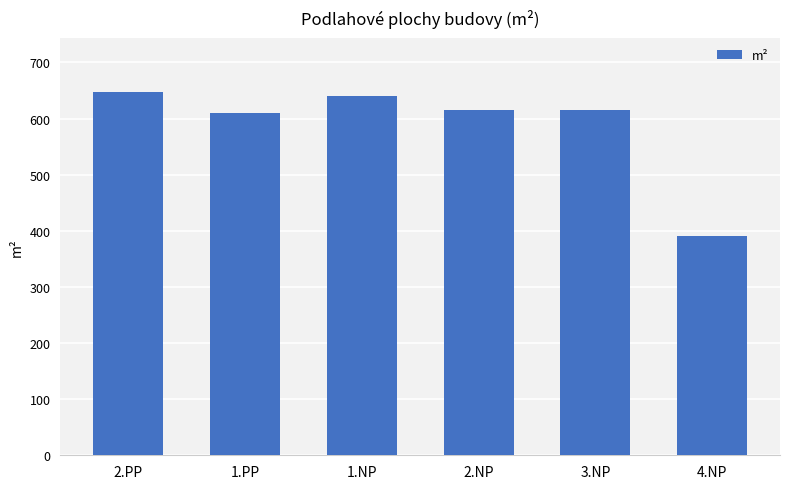

Approximately how many times larger is the value at 4.NP compared to 3.NP?

0.6